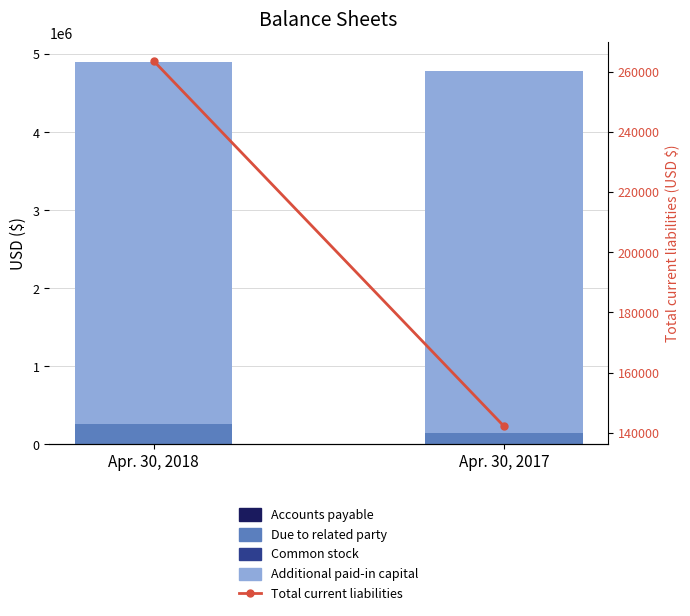

What is the difference between the highest and lowest values at Apr. 30, 2017?

4639832